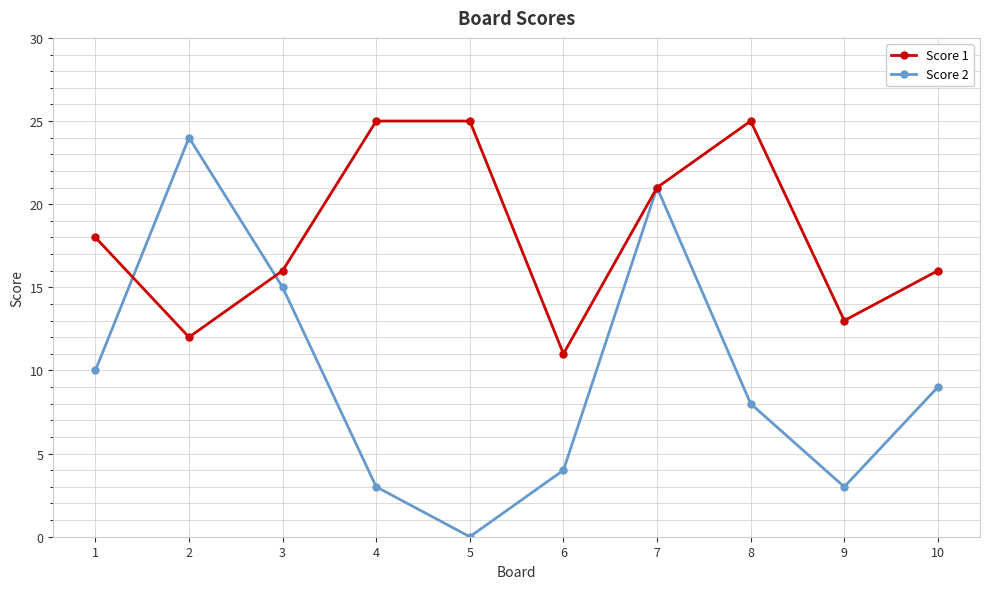

How many values in the Score 2 series are below 9?

5